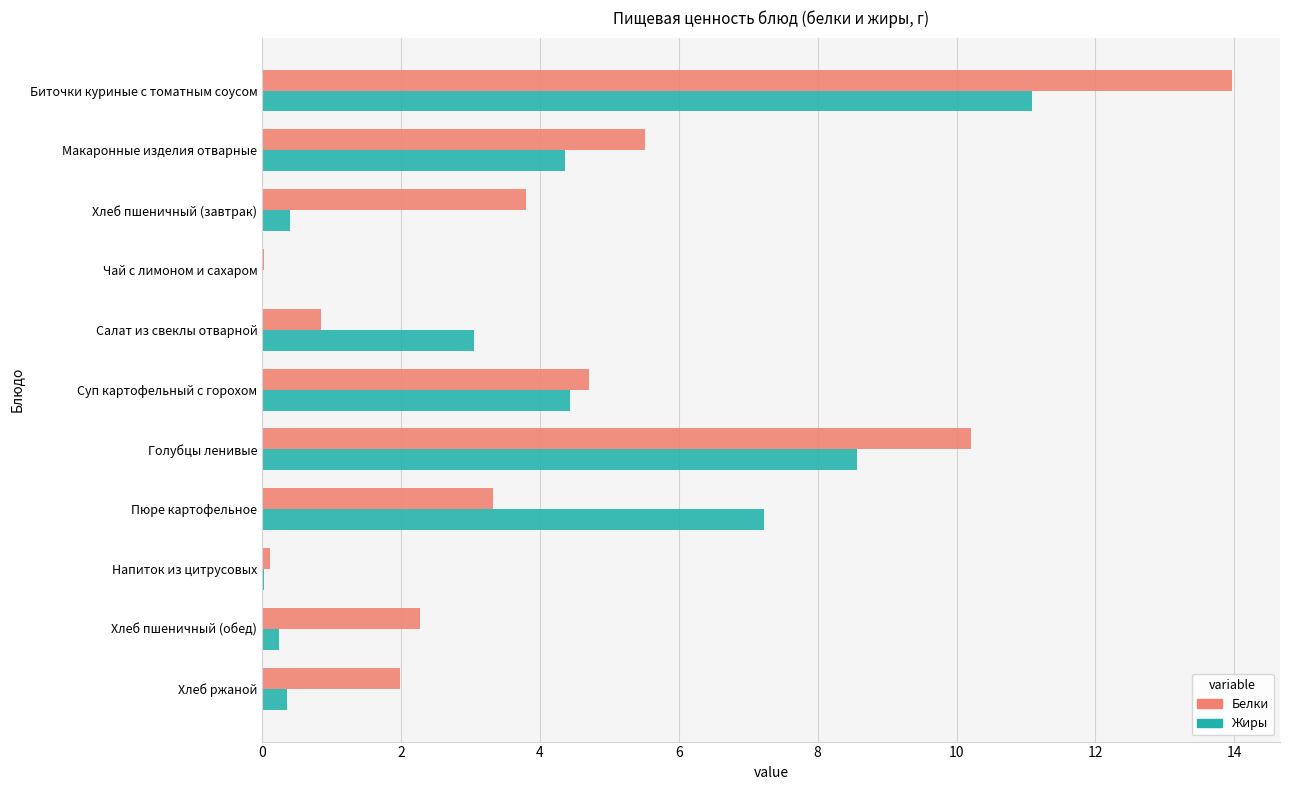

What is the approximate value of Белки at Макаронные изделия отварные?

5.5